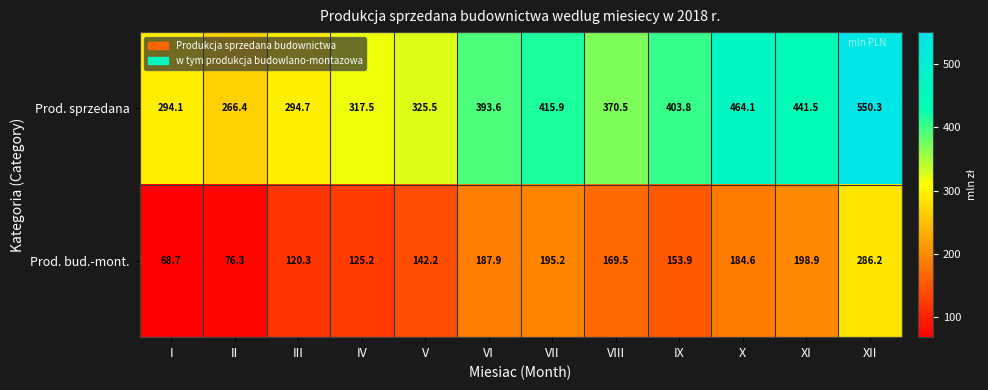

At which label is Prod. bud.-mont. closest to 177?

VIII